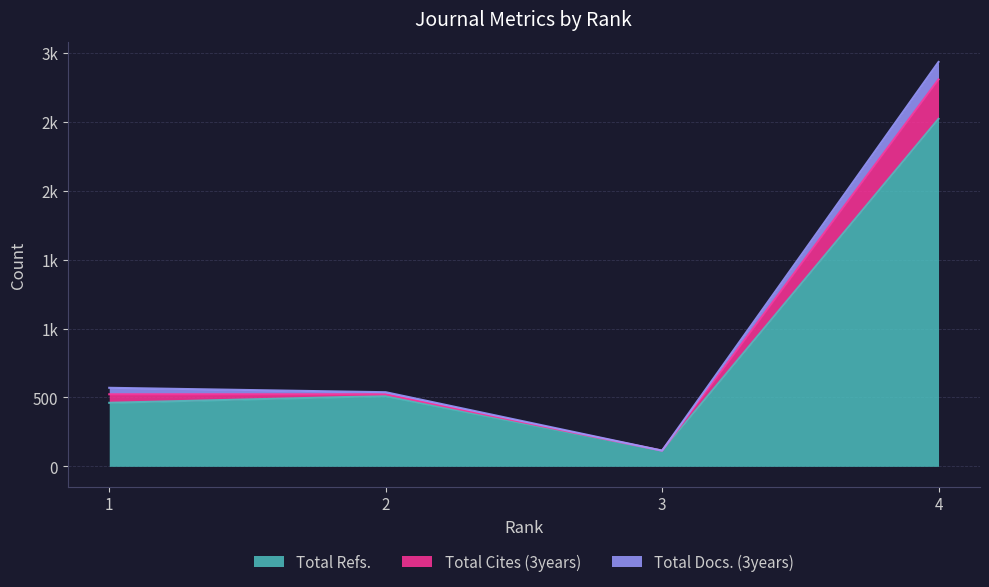

True or false: Total Refs. and Total Cites (3years) cross at least once.

False